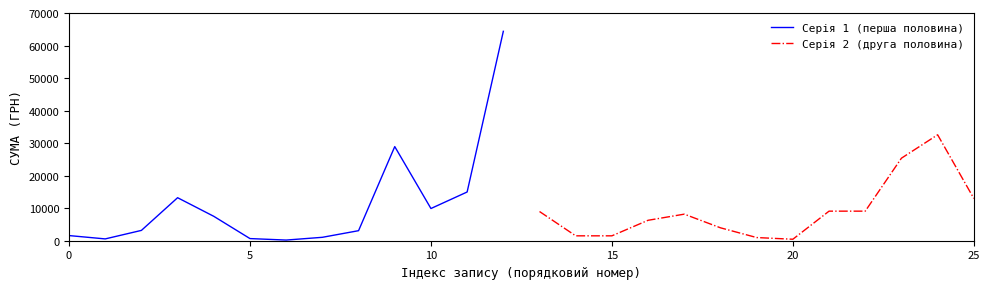

Which category has the highest value across all series?

12